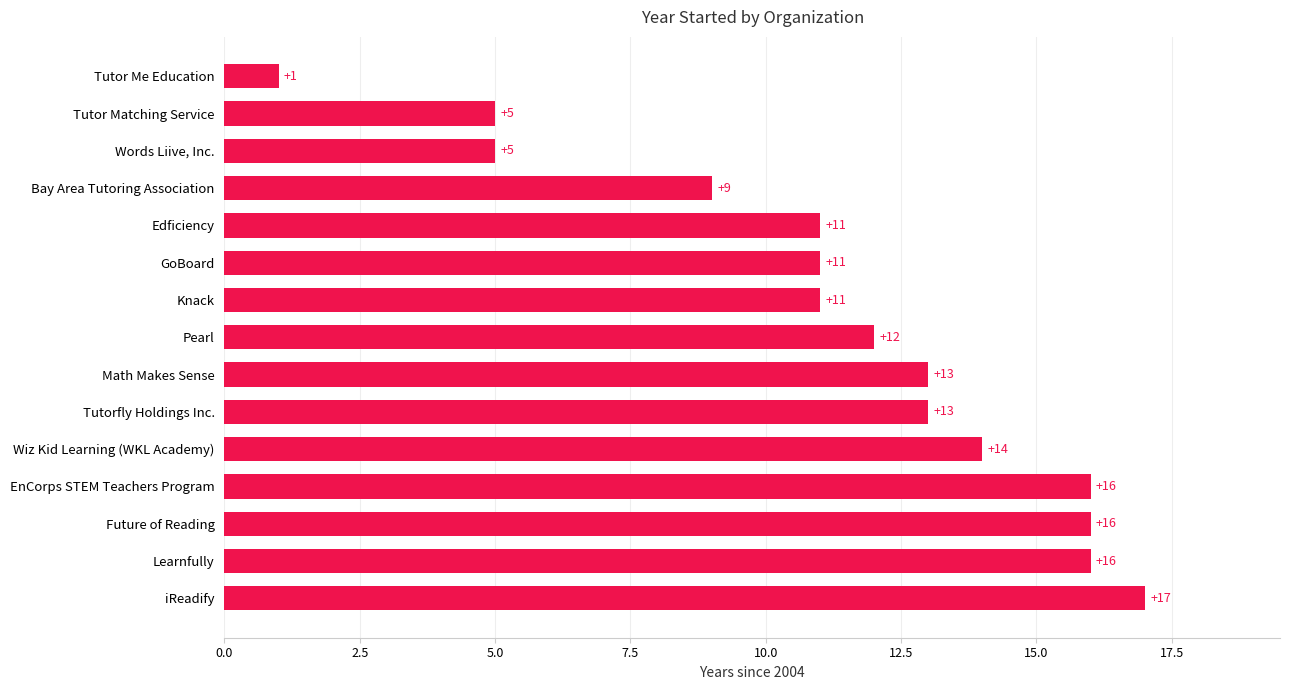

Where is the data nearest to the value 9?

Bay Area Tutoring Association